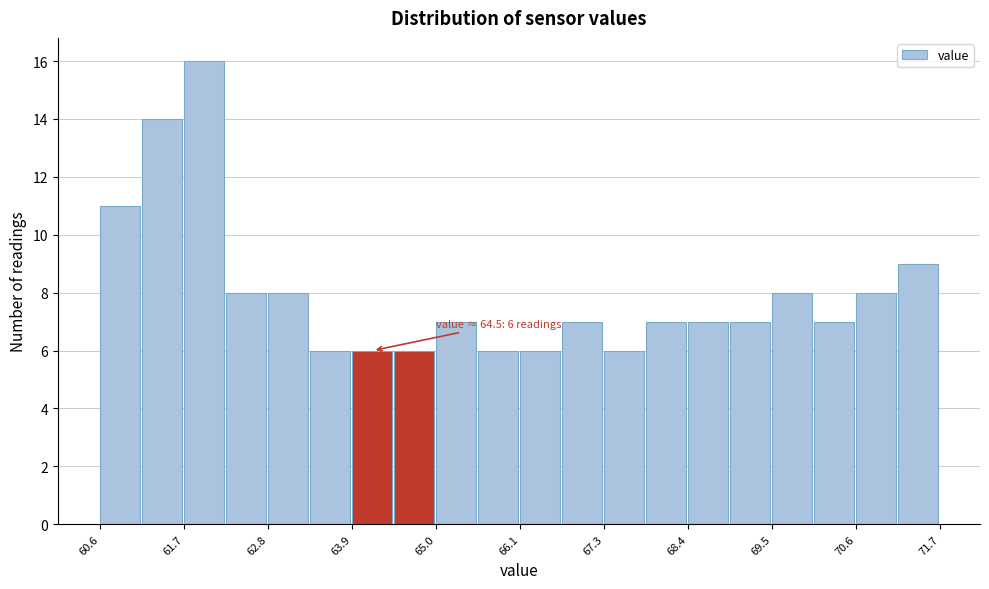

Read against the x-axis, roughly where is the centre of the tallest bar?

62.0